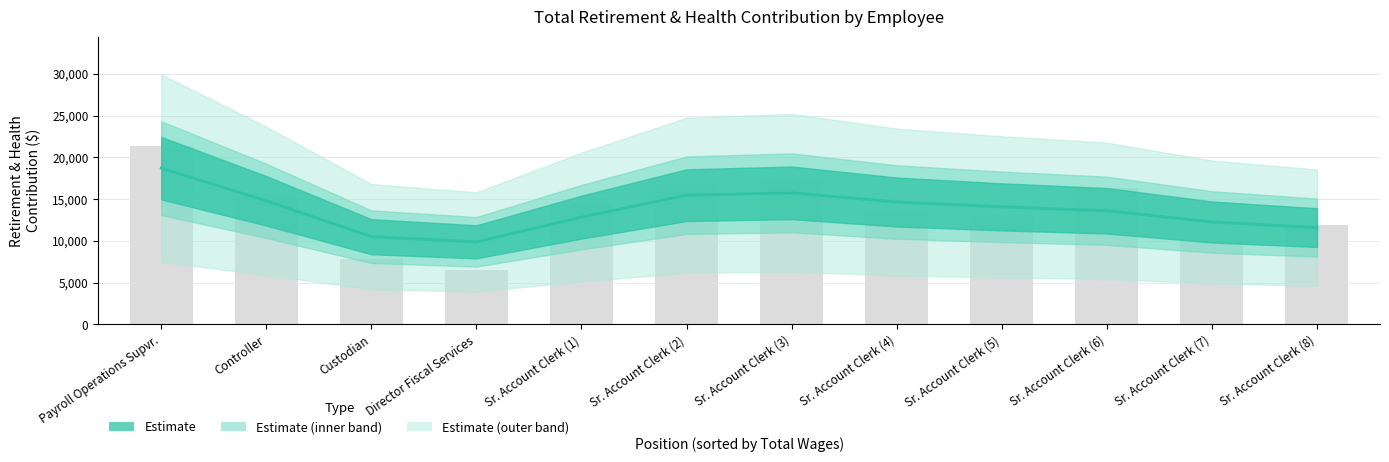

Approximately how many times larger is the value at Sr. Account Clerk (7) compared to Sr. Account Clerk (5)?

0.8